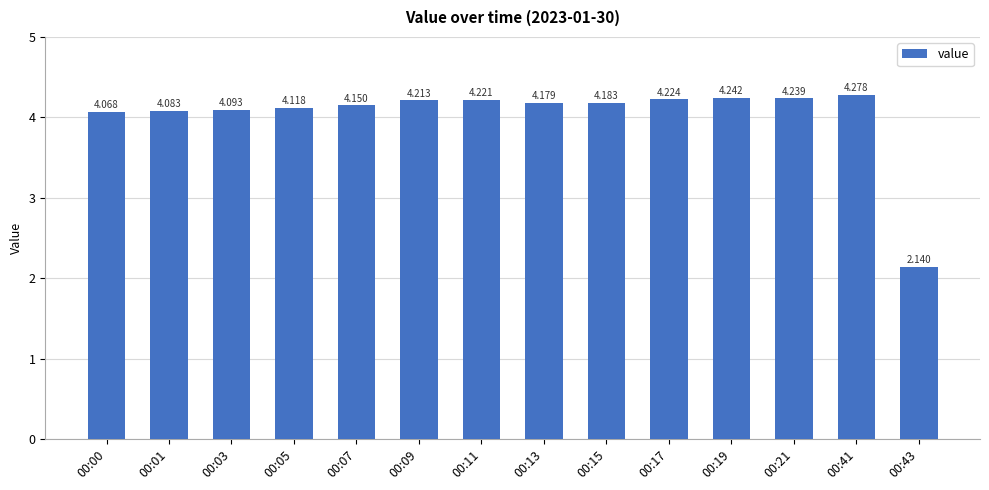

Count the number of data series in this chart.

1